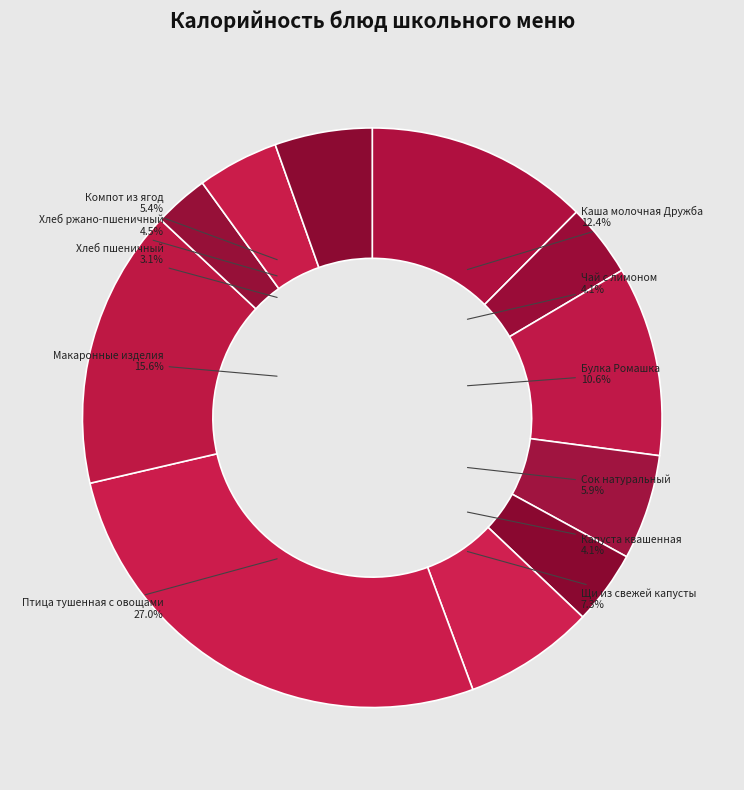

Rank the categories by value from lowest to highest.

Хлеб пшеничный, Чай с лимоном, Капуста квашенная, Хлеб ржано-пшеничный, Компот из ягод, Сок натуральный, Щи из свежей капусты, Булка Ромашка, Каша молочная Дружба, Макаронные изделия, Птица тушенная с овощами